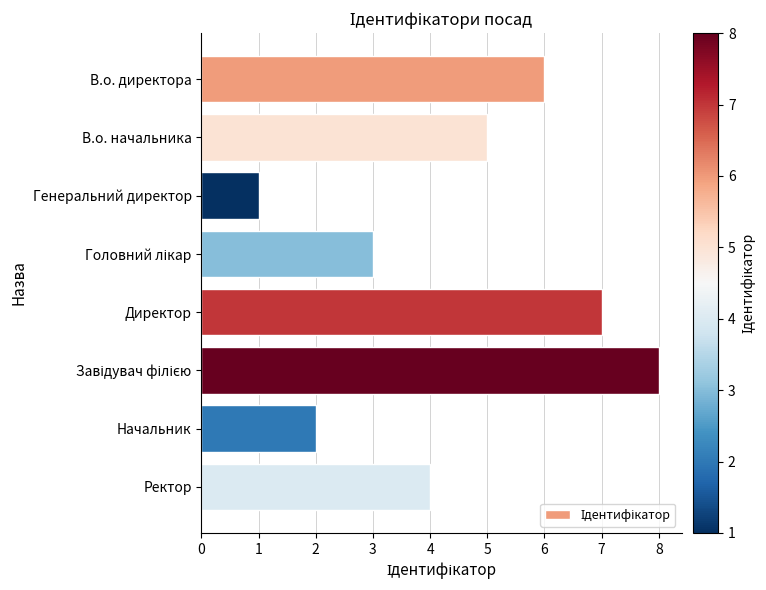

What is the change in value from Генеральний директор to Директор?

+6